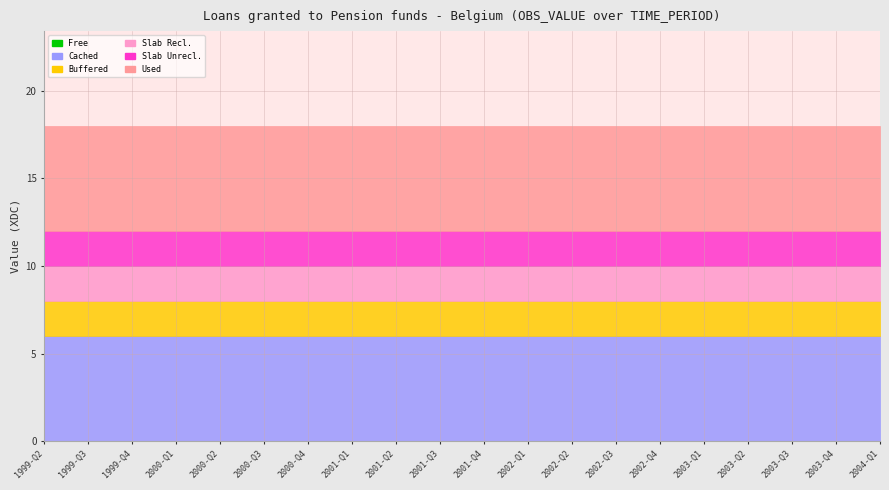

What is the difference between the highest and lowest values at 1999-Q2?

6